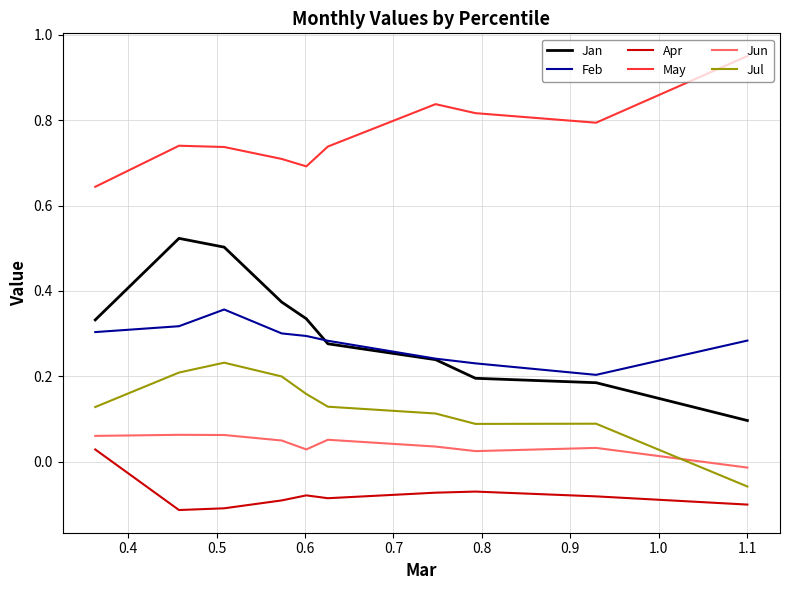

What are all the series names shown in the legend?

Jan, Feb, Apr, May, Jun, Jul